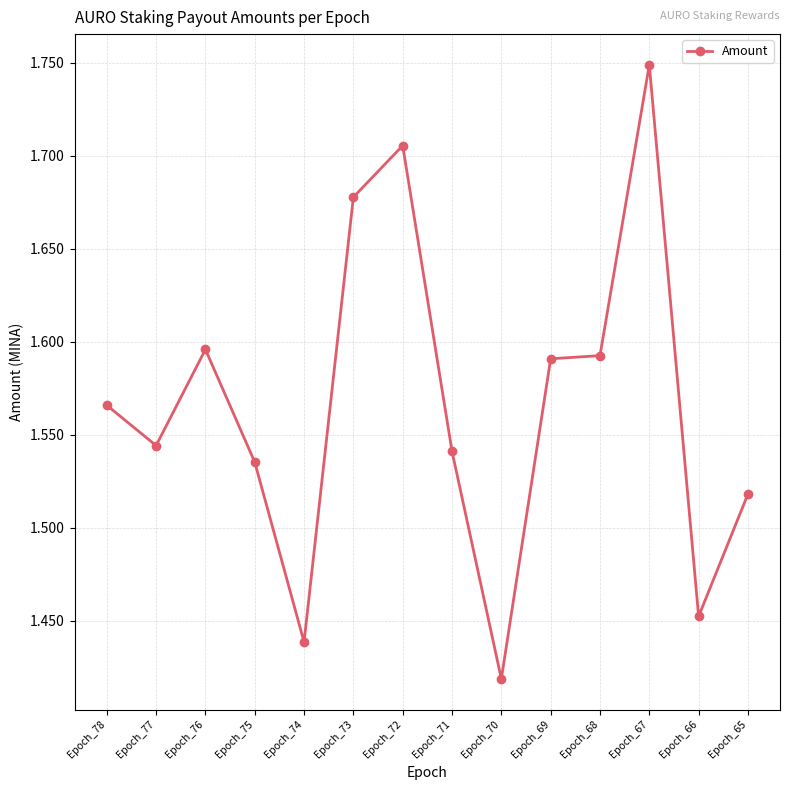

True or false: the data shows 2.6 at Epoch_74.

False